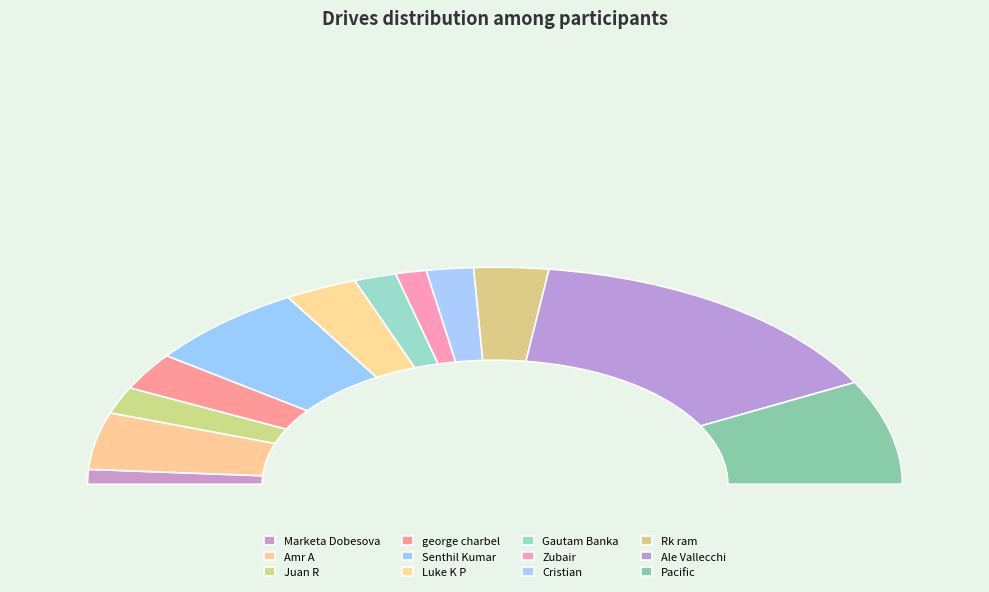

Between Pacific and Juan R, which is larger?

Pacific